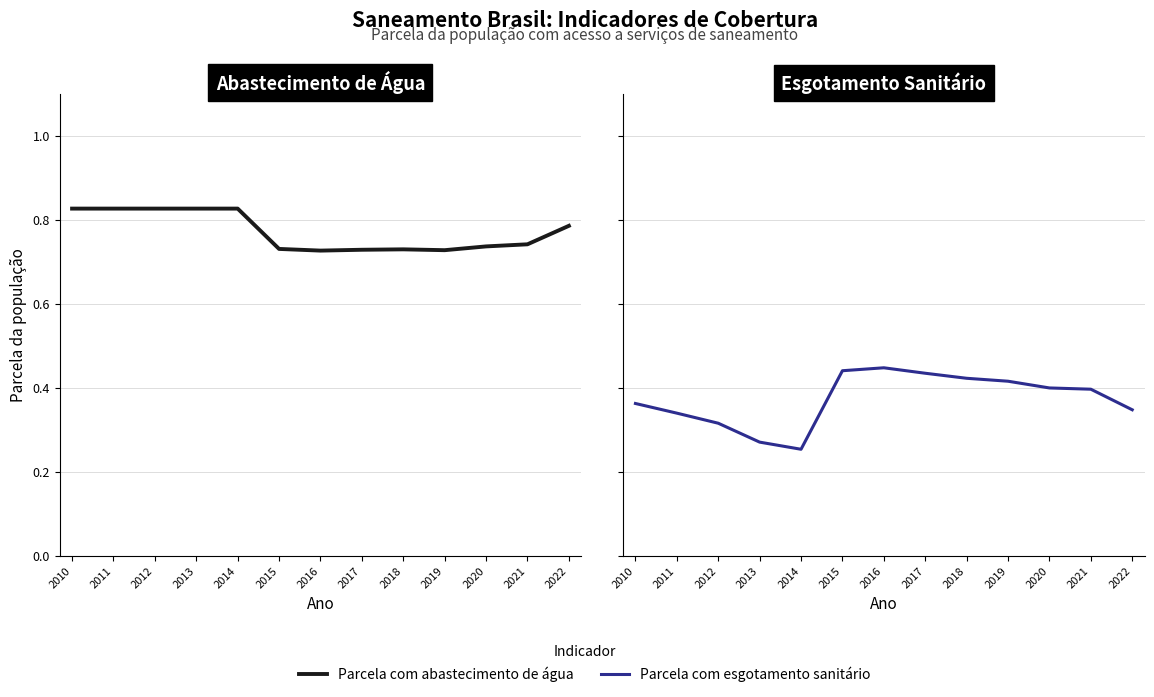

What are all the series names shown in the legend?

Parcela com abastecimento de água, Parcela com esgotamento sanitário